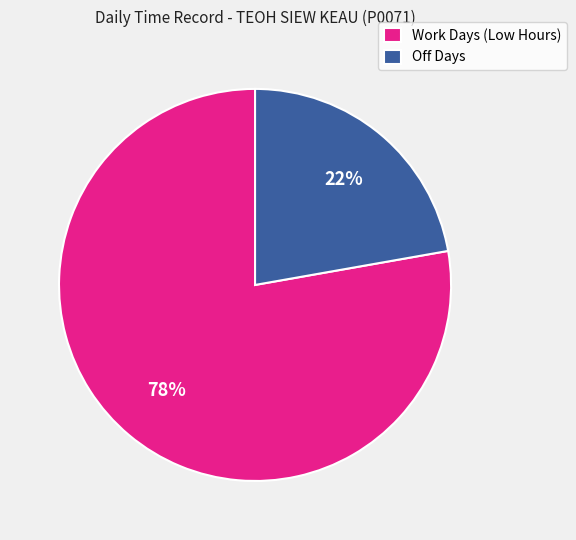

True or false: Off Days accounts for 22% of the total.

True